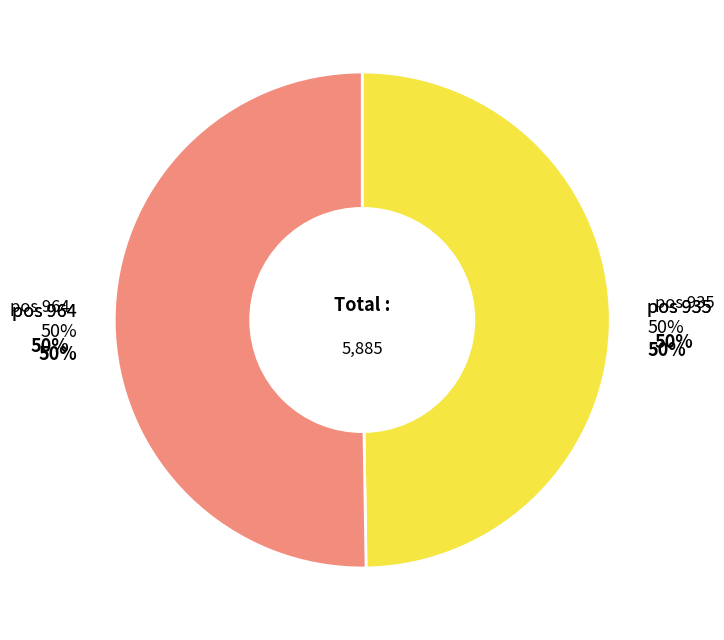

Do 964 and 935 together represent more than half of the pie?

Yes